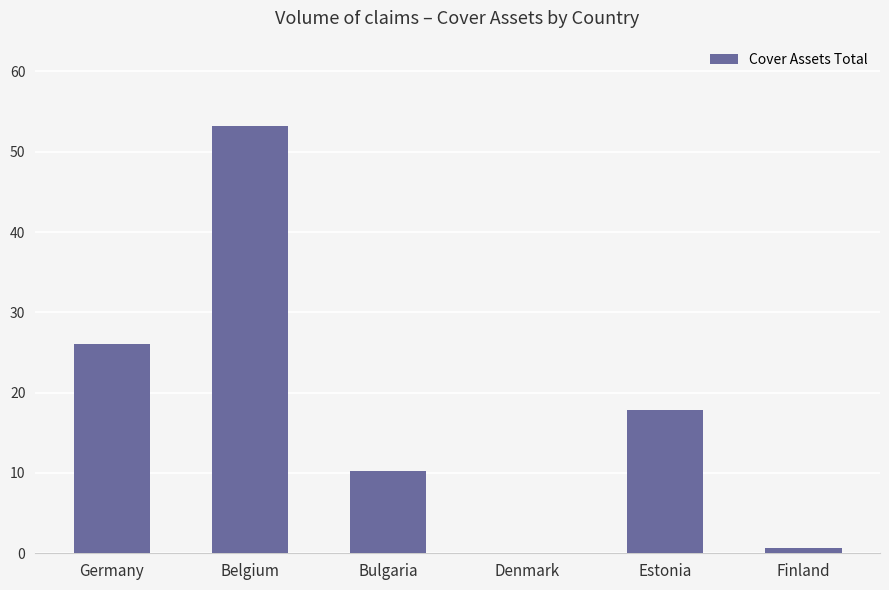

At which label does the data first exceed 17?

Germany